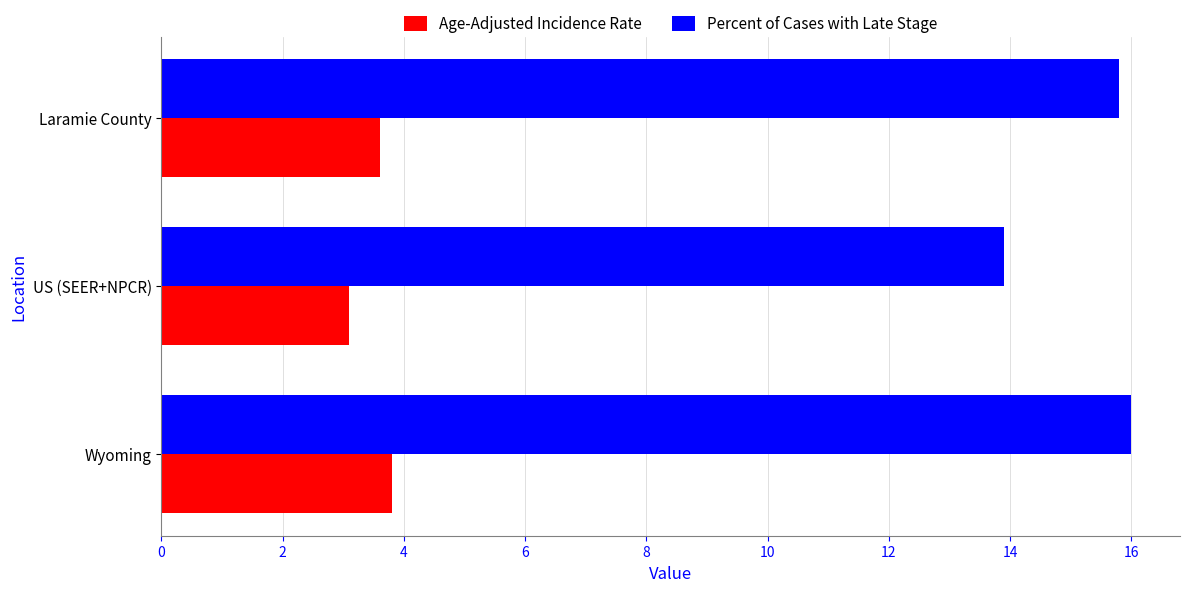

Is it true that Age-Adjusted Incidence Rate equals 1.1 at Wyoming?

False